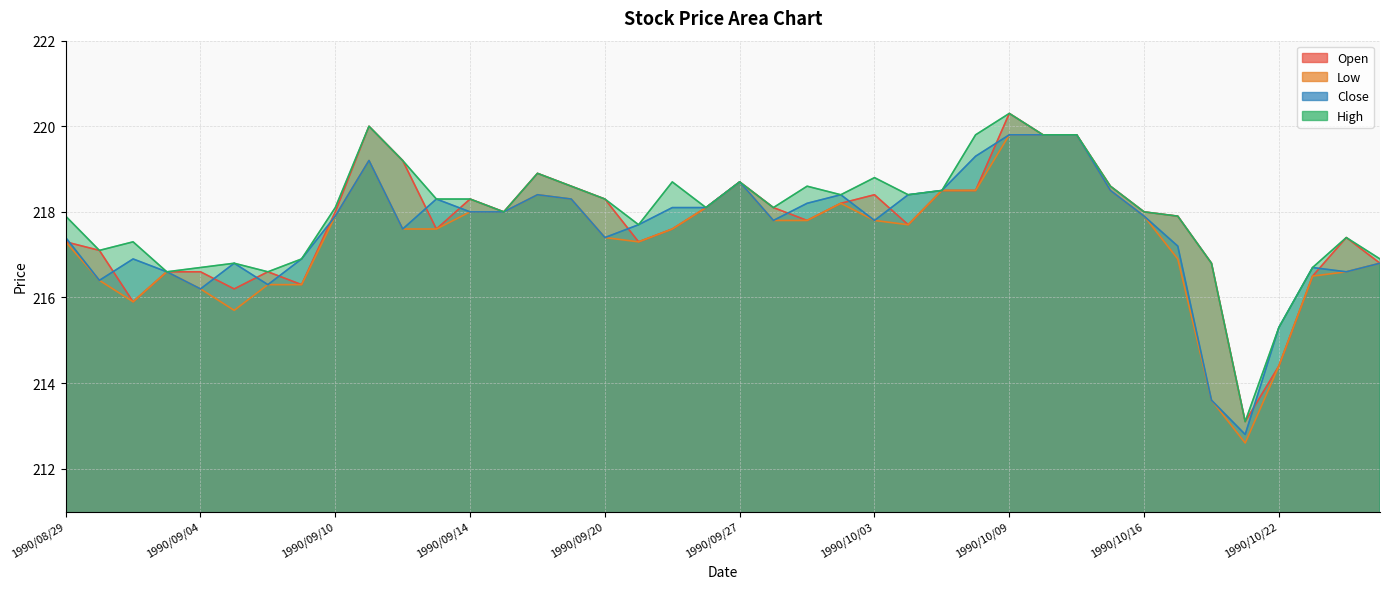

Rank the series at 1990/10/04 from highest to lowest value.

Close, High, Open, Low